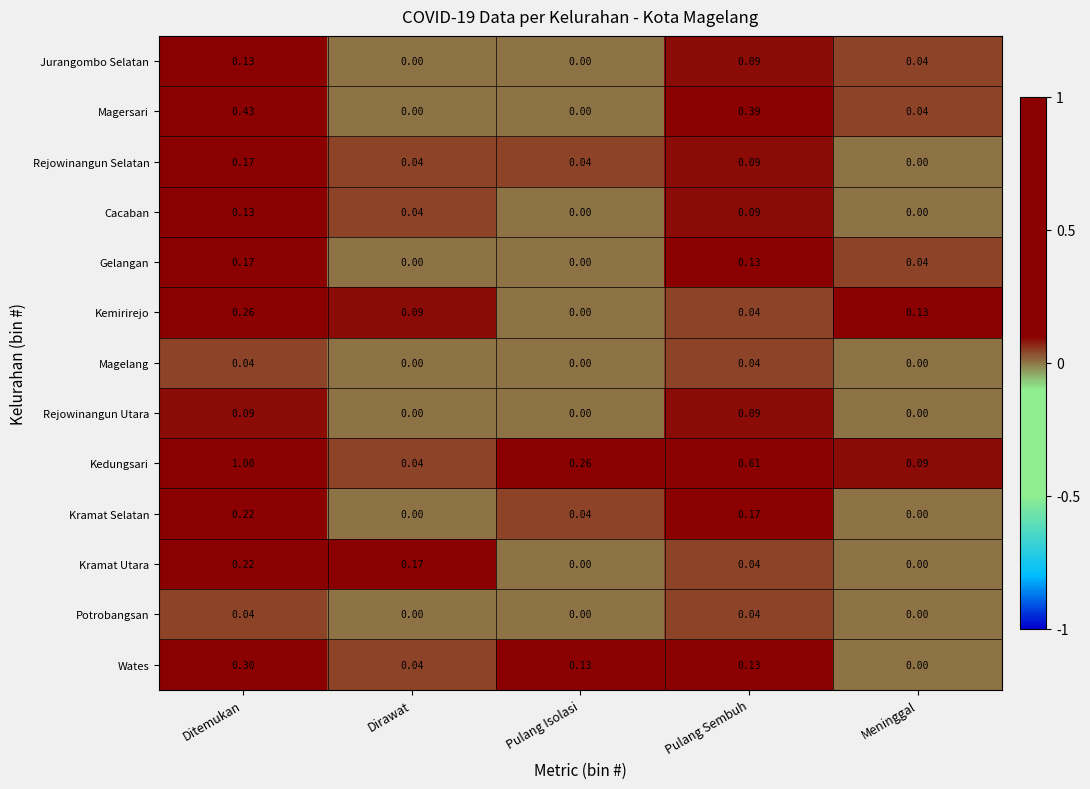

How many categories are shown in the chart?

5